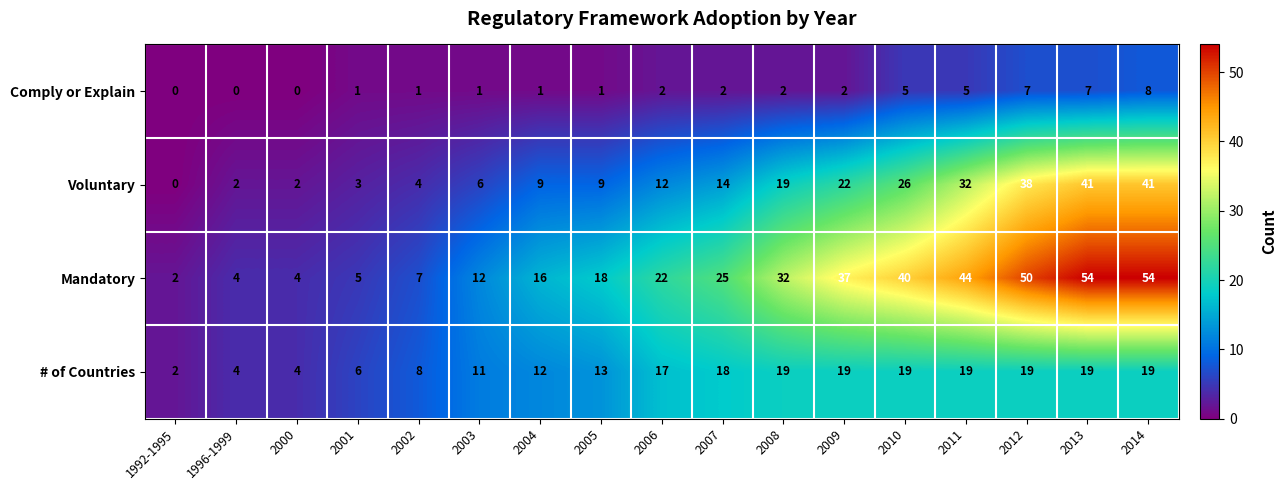

Is it true that Mandatory equals 54 at 2014?

True